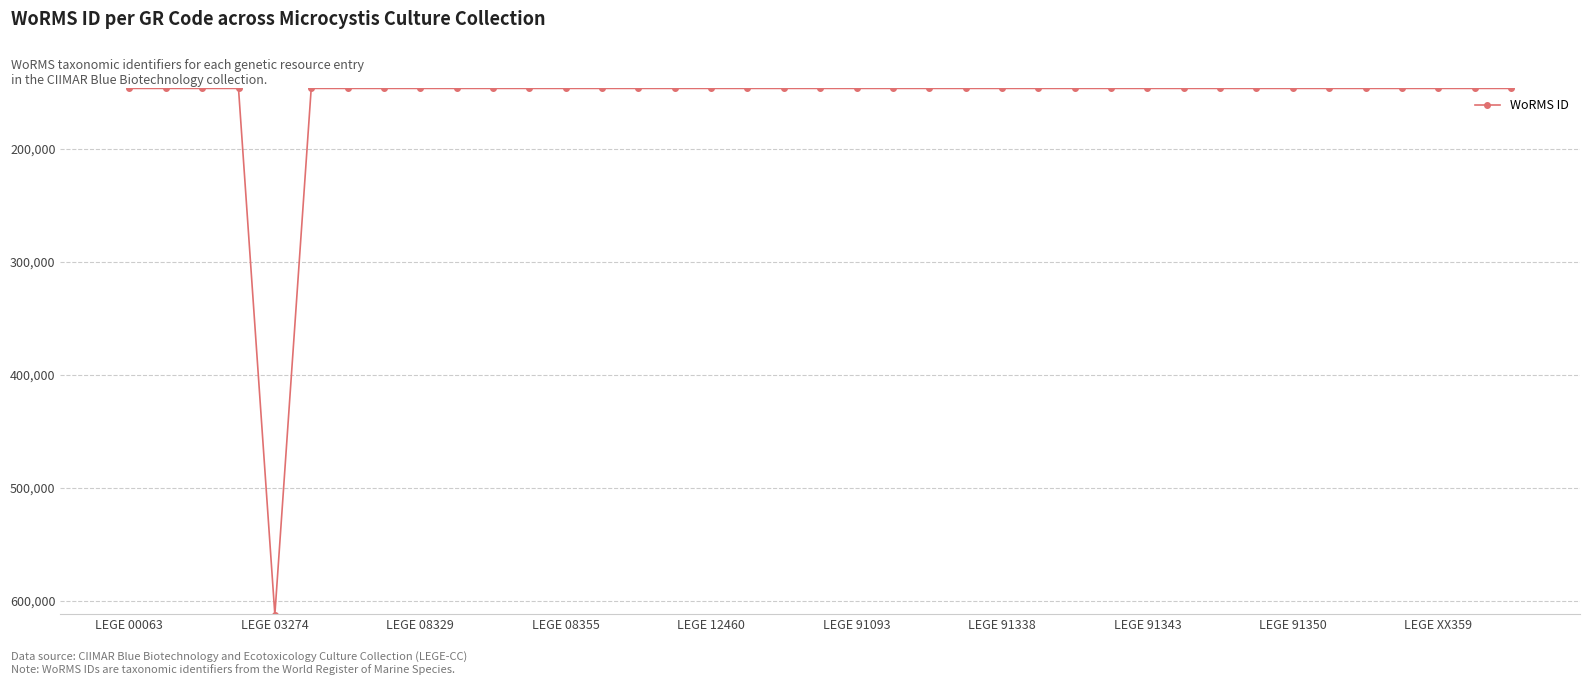

What is the difference between the maximum and minimum values?

465856